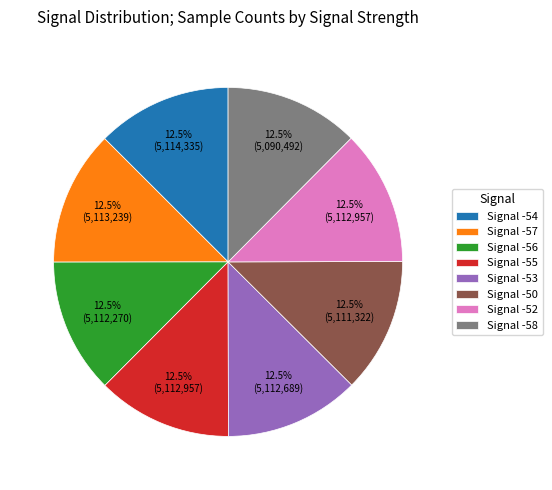

How many segments does this pie chart have?

8